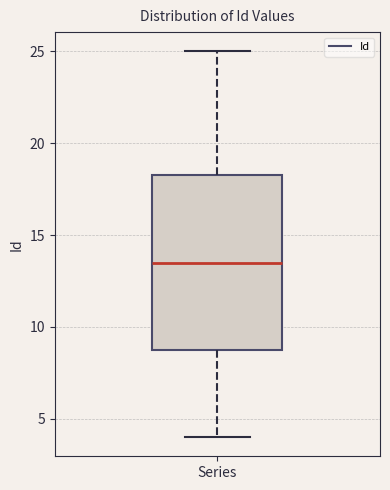

Transcribe this box plot: give where the median line is, the range the box spans, and where the two whiskers end, as read against the y-axis. The values are not printed on the chart, so give them approximately, as read against the axis.

median 13.5, box 9.0 to 18.5, whiskers 4.0 to 25.0